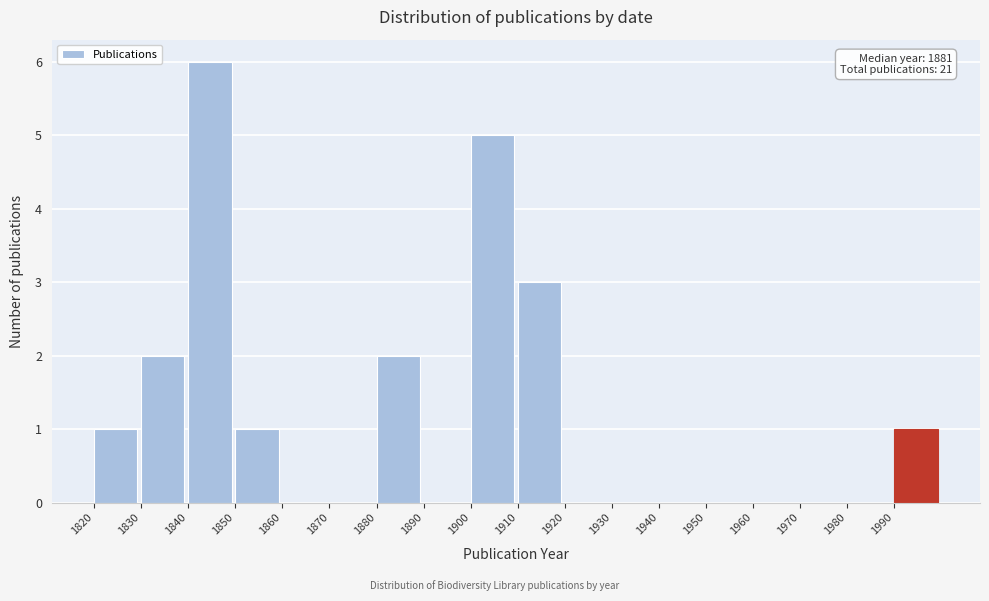

Which range on the x-axis has the tallest bar?

1840 to 1850